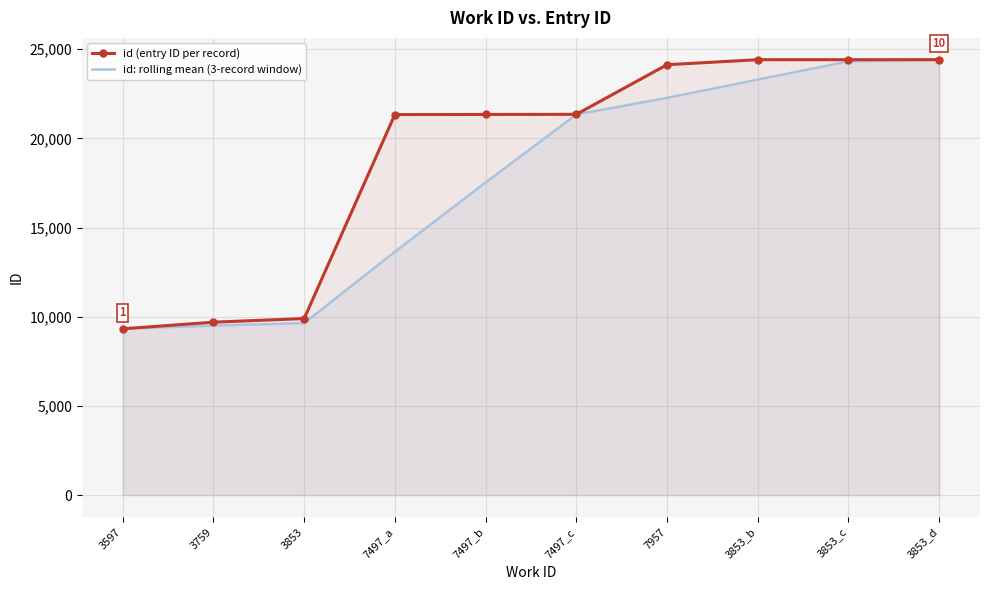

What is the label of the 10th point from the right?

3597